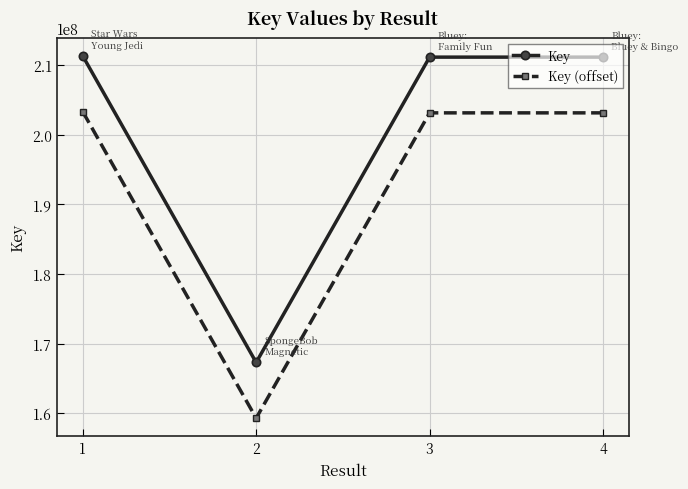

Is the value of Key (offset) at 3 greater than the value of Key at 3?

No